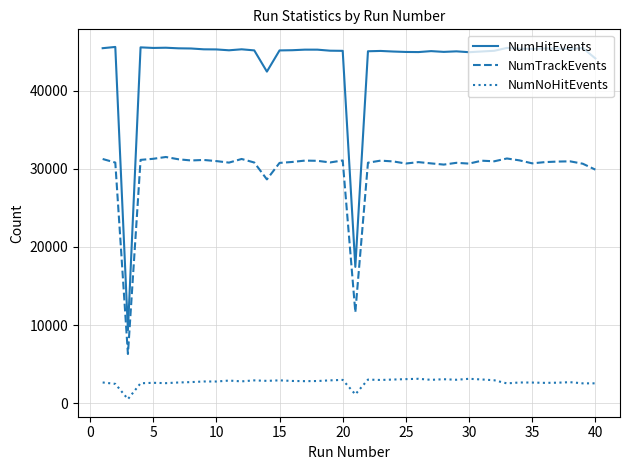

Rank the series by their maximum value, from lowest to highest.

NumNoHitEvents, NumTrackEvents, NumHitEvents